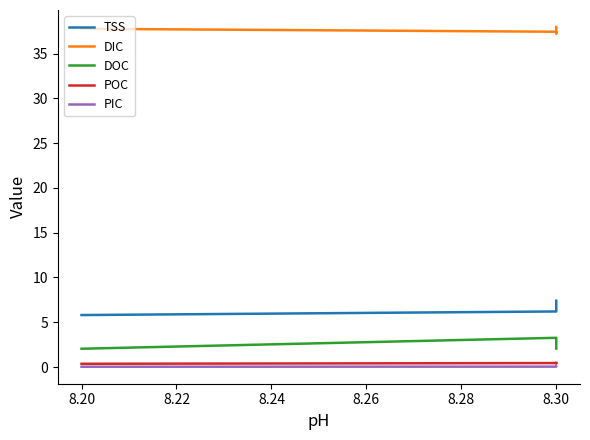

True or false: POC and DOC intersect in this chart.

False